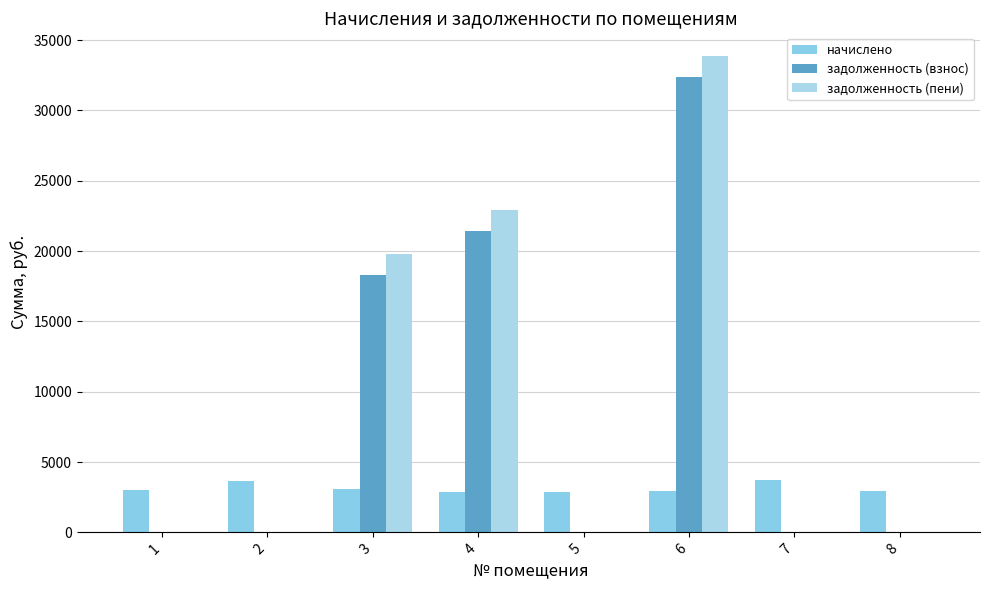

The value of задолженность (пени) at 6 is 33860.6. True or false?

True